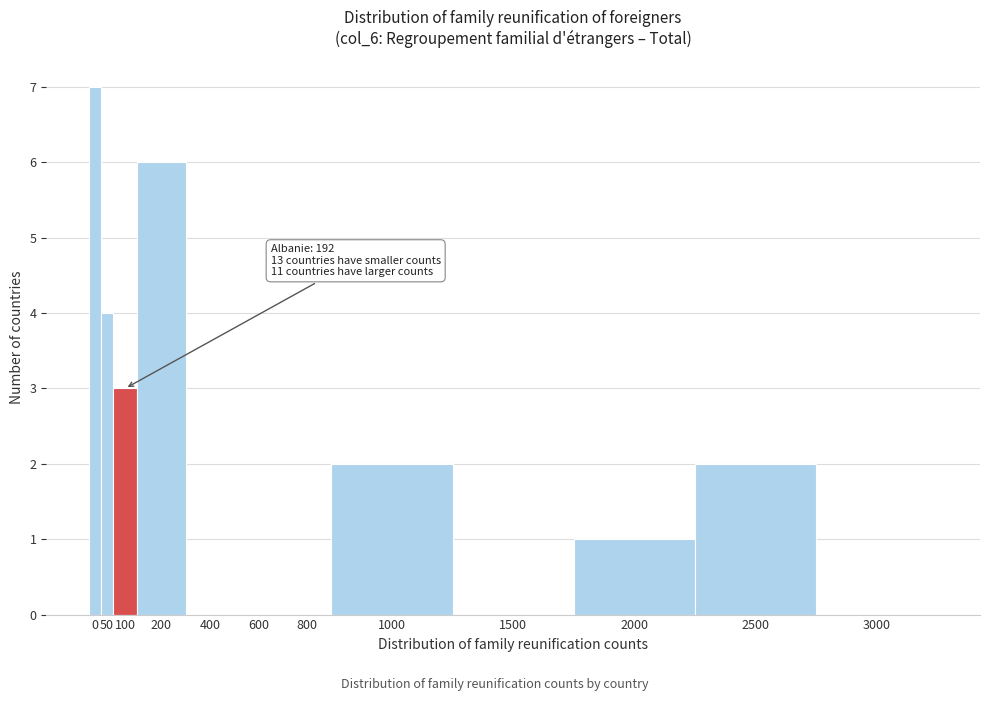

Reading left to right, list all the values displayed in this chart.

0=7	50=4	100=3	200=6	400=0	600=0	800=0	1000=2	1500=0	2000=1	2500=2	3000=0